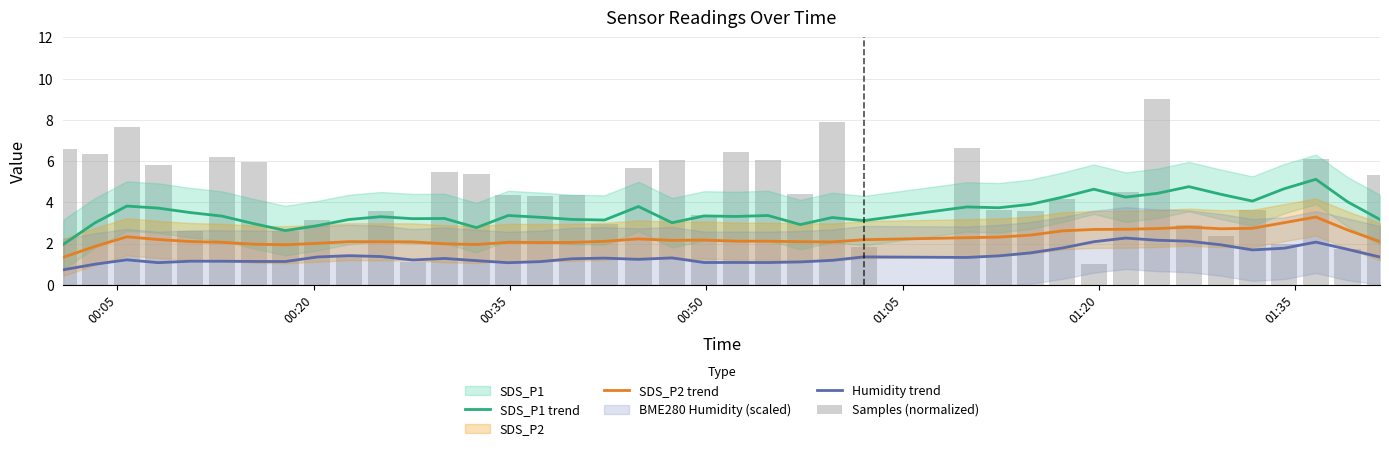

How many categories are shown in the chart?

40